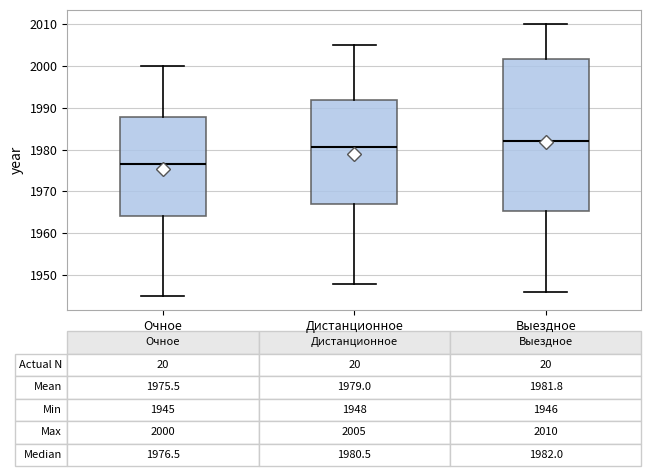

Comparing the boxes themselves (not the whiskers), which one is the tallest?

Выездное